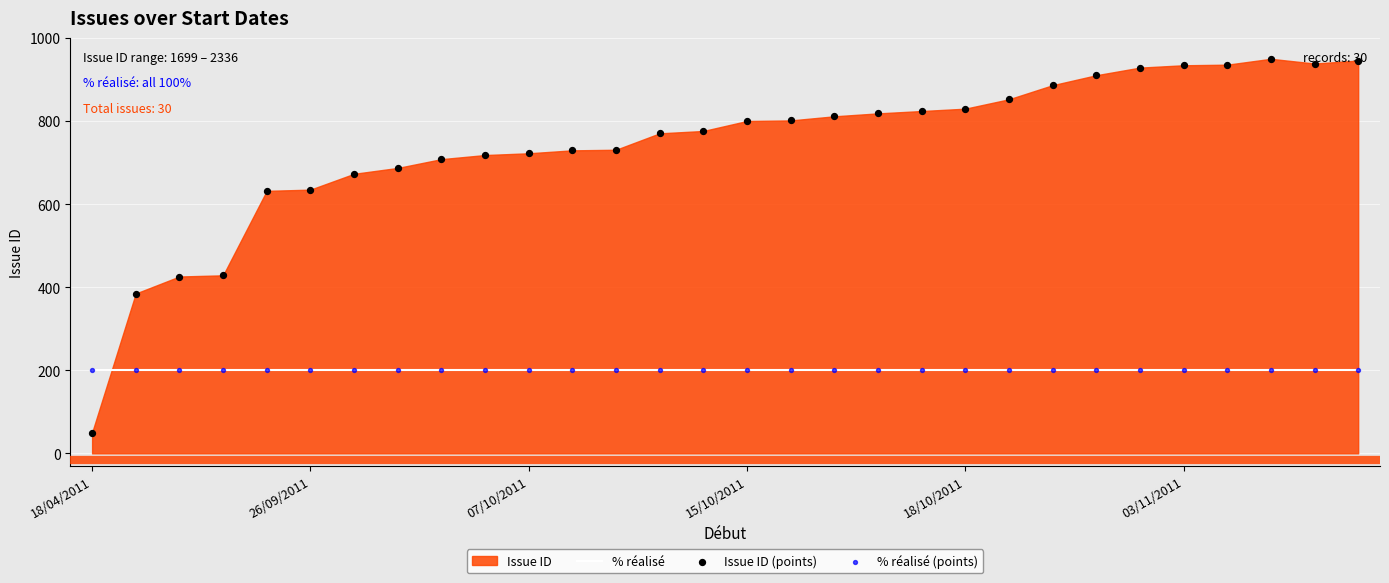

What is the total value across all series at 8?

1108.4